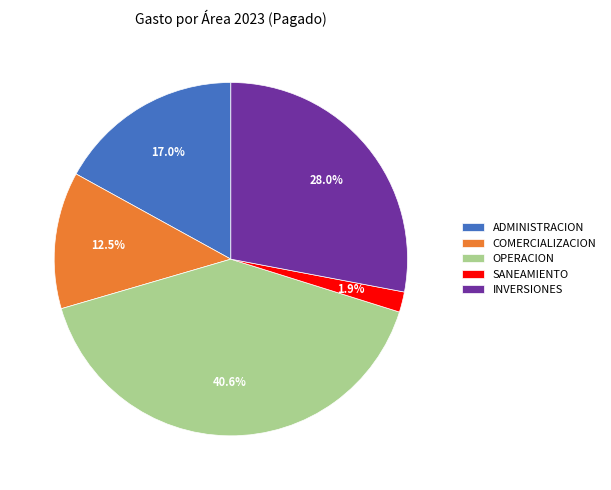

What is the largest slice in the pie chart?

OPERACION